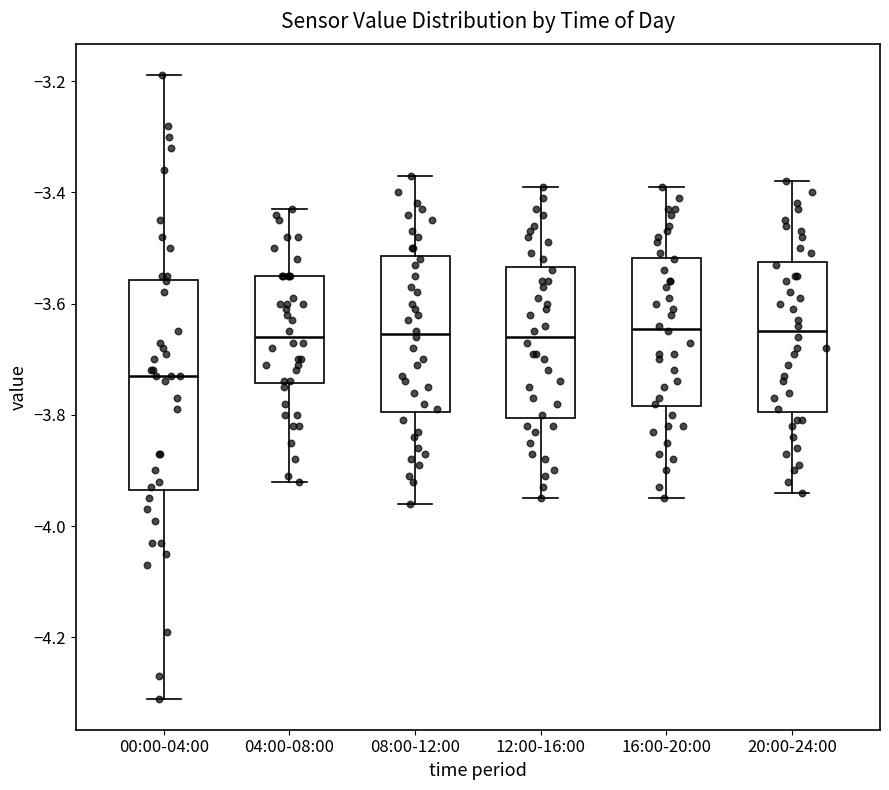

Reading left to right, transcribe this box plot: for each box, give where its median line is, the range the box spans, and where its two whiskers end, as read against the y-axis. The values are not printed on the chart, so give them approximately, as read against the axis.

00:00-04:00: median -3.72, box -3.94 to -3.56, whiskers -4.30 to -3.18
04:00-08:00: median -3.66, box -3.74 to -3.54, whiskers -3.92 to -3.42
08:00-12:00: median -3.66, box -3.80 to -3.52, whiskers -3.96 to -3.36
12:00-16:00: median -3.66, box -3.80 to -3.54, whiskers -3.94 to -3.38
16:00-20:00: median -3.64, box -3.78 to -3.52, whiskers -3.94 to -3.38
20:00-24:00: median -3.64, box -3.80 to -3.52, whiskers -3.94 to -3.38